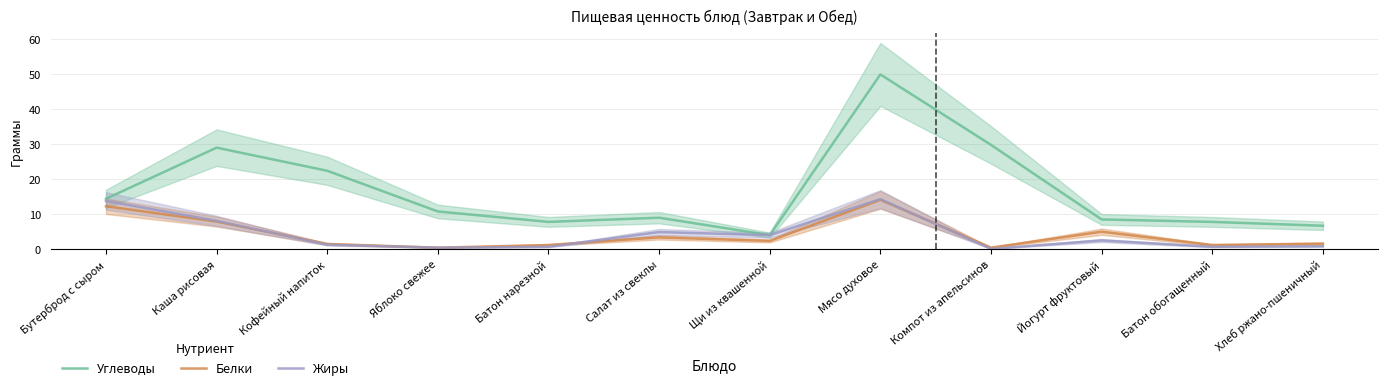

What value does the Жиры series have at Батон обогащенный?

0.7